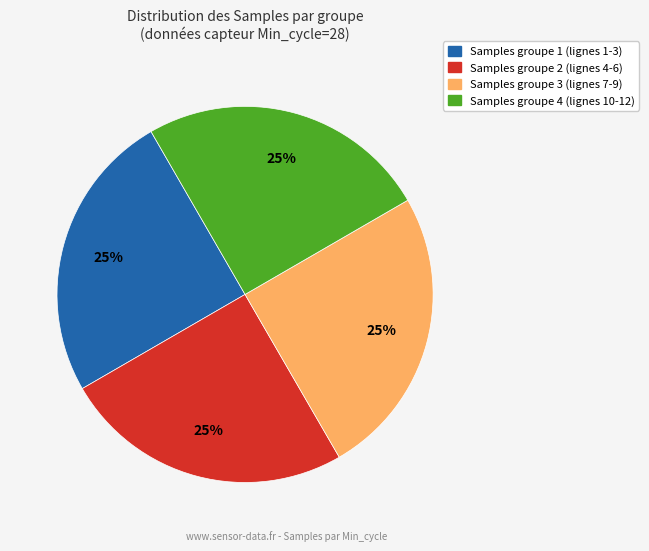

Count the number of slices in the pie.

4